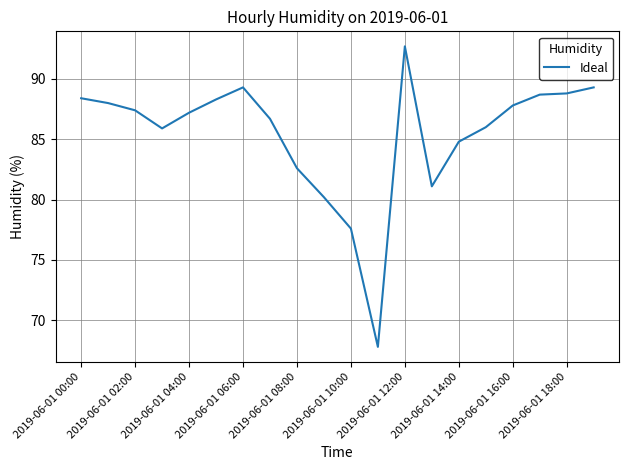

What is the sum of all values?

1708.6